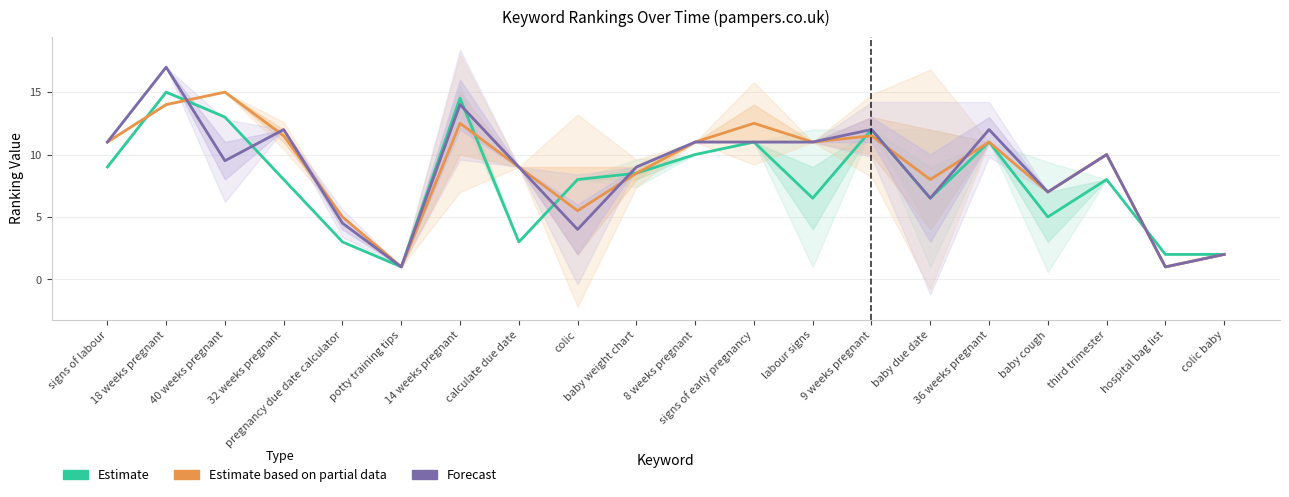

Reading right to left, what are all the values shown in this chart?

Estimate: colic baby=2.0	hospital bag list=2.0	third trimester=8.0	baby cough=5.0	36 weeks pregnant=11.0	baby due date=6.5	9 weeks pregnant=12.0	labour signs=6.5	signs of early pregnancy=11.0	8 weeks pregnant=10.0	baby weight chart=8.5	colic=8.0	calculate due date=3.0	14 weeks pregnant=14.5	potty training tips=1.0	pregnancy due date calculator=3.0	32 weeks pregnant=8.0	40 weeks pregnant=13.0	18 weeks pregnant=15.0	signs of labour=9.0
Estimate based on partial data: colic baby=2.0	hospital bag list=1.0	third trimester=10.0	baby cough=7.0	36 weeks pregnant=11.0	baby due date=8.0	9 weeks pregnant=11.5	labour signs=11.0	signs of early pregnancy=12.5	8 weeks pregnant=11.0	baby weight chart=8.5	colic=5.5	calculate due date=9.0	14 weeks pregnant=12.5	potty training tips=1.0	pregnancy due date calculator=5.0	32 weeks pregnant=11.5	40 weeks pregnant=15.0	18 weeks pregnant=14.0	signs of labour=11.0
Forecast: colic baby=2.0	hospital bag list=1.0	third trimester=10.0	baby cough=7.0	36 weeks pregnant=12.0	baby due date=6.5	9 weeks pregnant=12.0	labour signs=11.0	signs of early pregnancy=11.0	8 weeks pregnant=11.0	baby weight chart=9.0	colic=4.0	calculate due date=9.0	14 weeks pregnant=14.0	potty training tips=1.0	pregnancy due date calculator=4.5	32 weeks pregnant=12.0	40 weeks pregnant=9.5	18 weeks pregnant=17.0	signs of labour=11.0